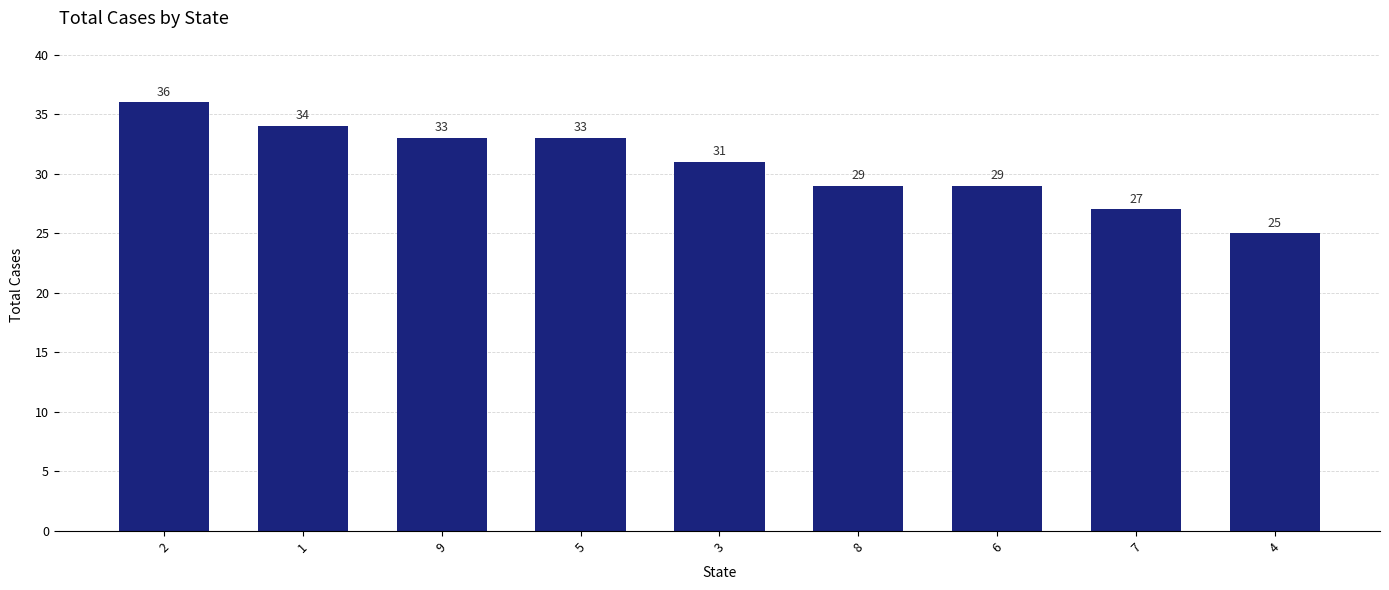

Which has a higher value, 3 or 6?

3